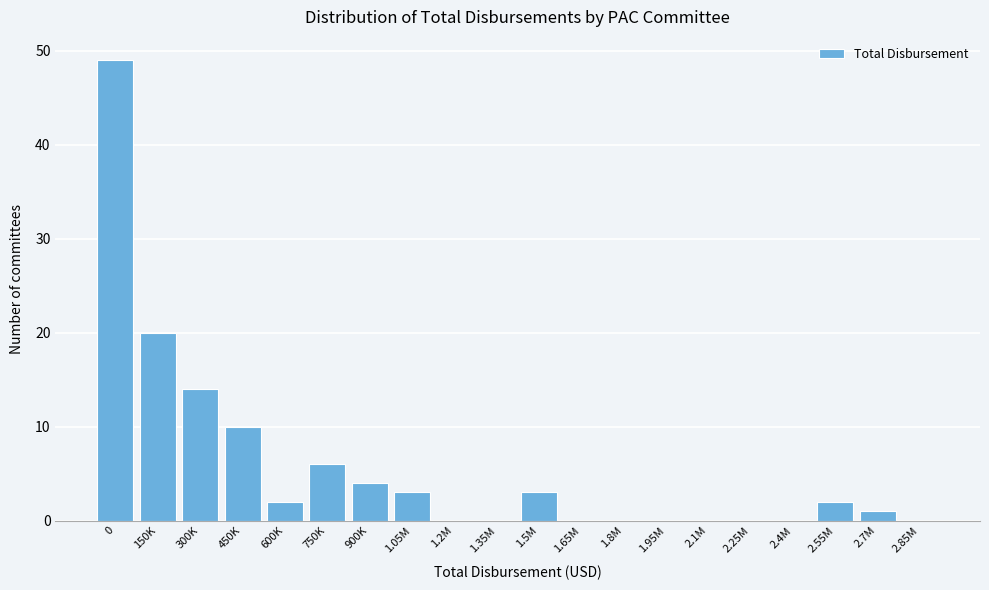

Reading left to right, extract all data points from this chart.

0=49	150K=20	300K=14	450K=10	600K=2	750K=6	900K=4	1.05M=3	1.2M=0	1.35M=0	1.5M=3	1.65M=0	1.8M=0	1.95M=0	2.1M=0	2.25M=0	2.4M=0	2.55M=2	2.7M=1	2.85M=0